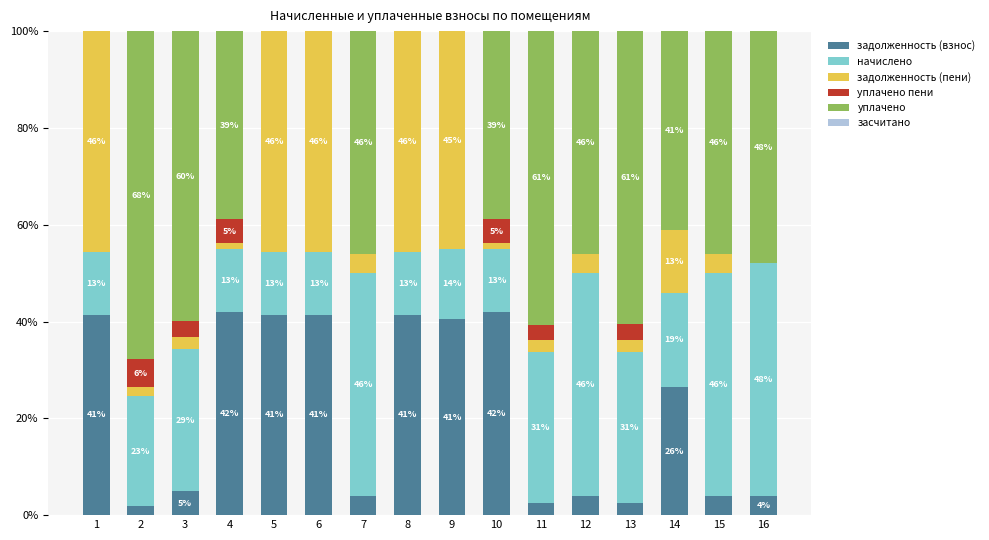

At which label does задолженность (взнос) reach its peak?

4